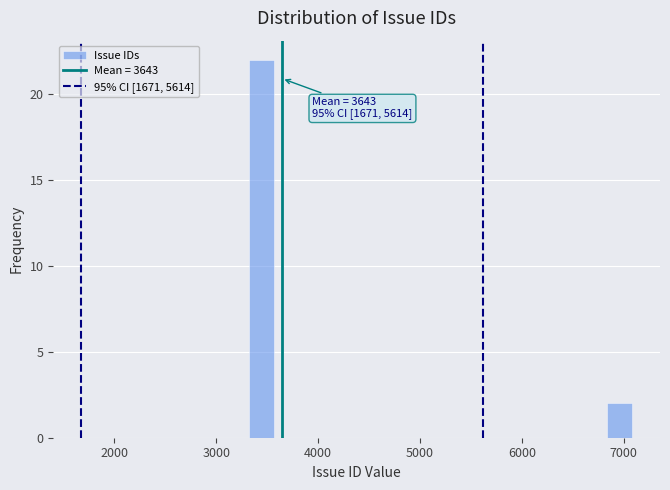

Around what value on the x-axis is the tallest bar? Give the approximate position of its centre, as read against the axis.

3400